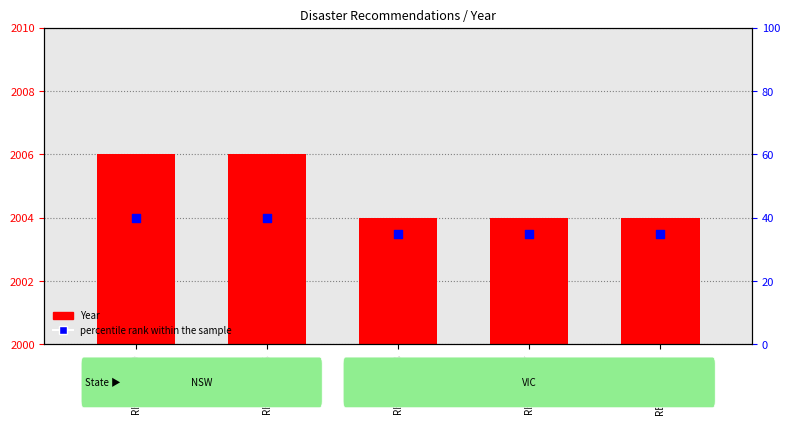

Which series reaches the maximum Y coordinate?

Year